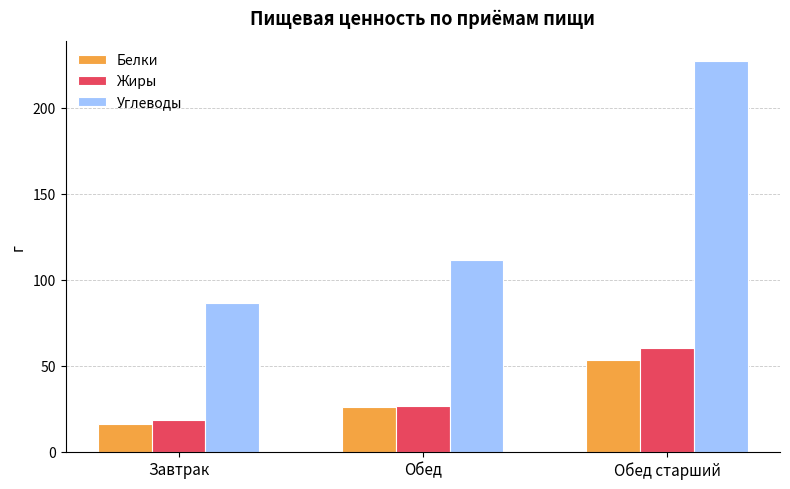

What is the lowest value of the Белки series?

16.0